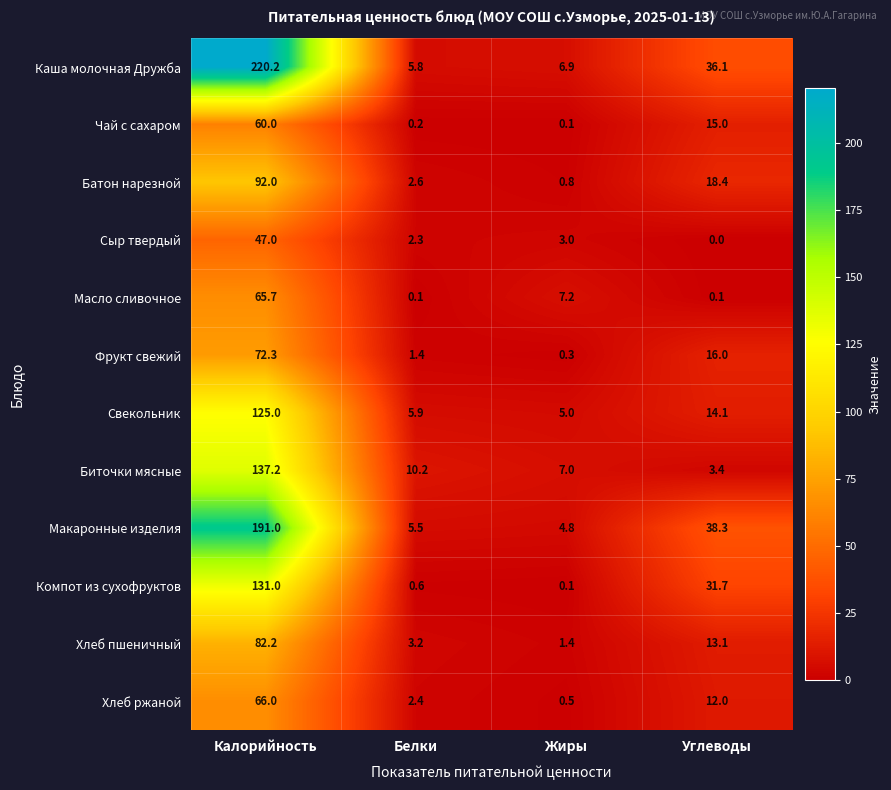

Which label corresponds to the largest value in the chart?

Калорийность